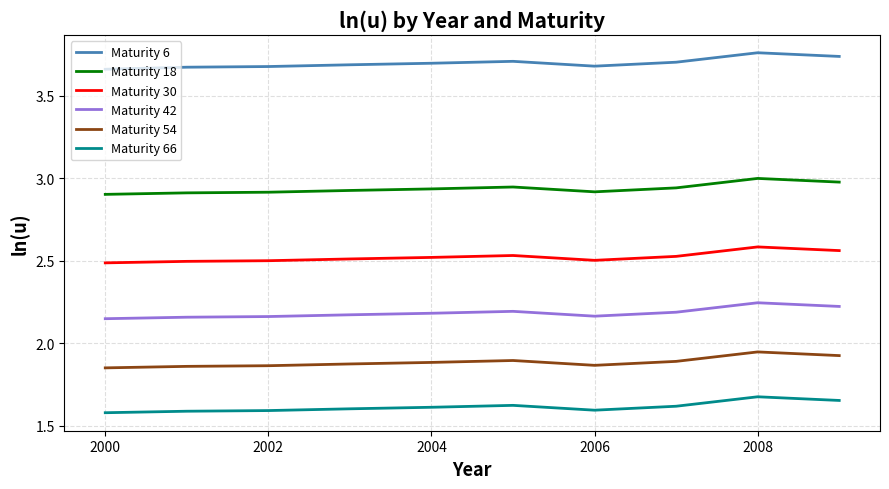

Rank the series by their maximum value, from lowest to highest.

Maturity 66, Maturity 54, Maturity 42, Maturity 30, Maturity 18, Maturity 6